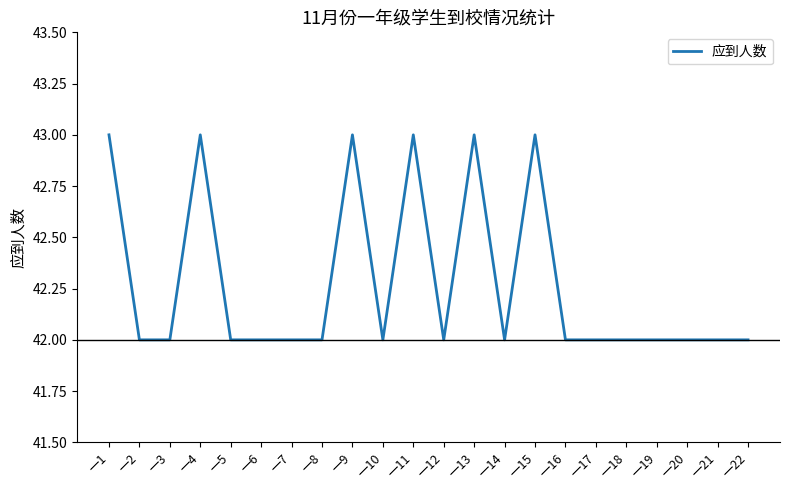

What is the minimum value shown in the chart?

42